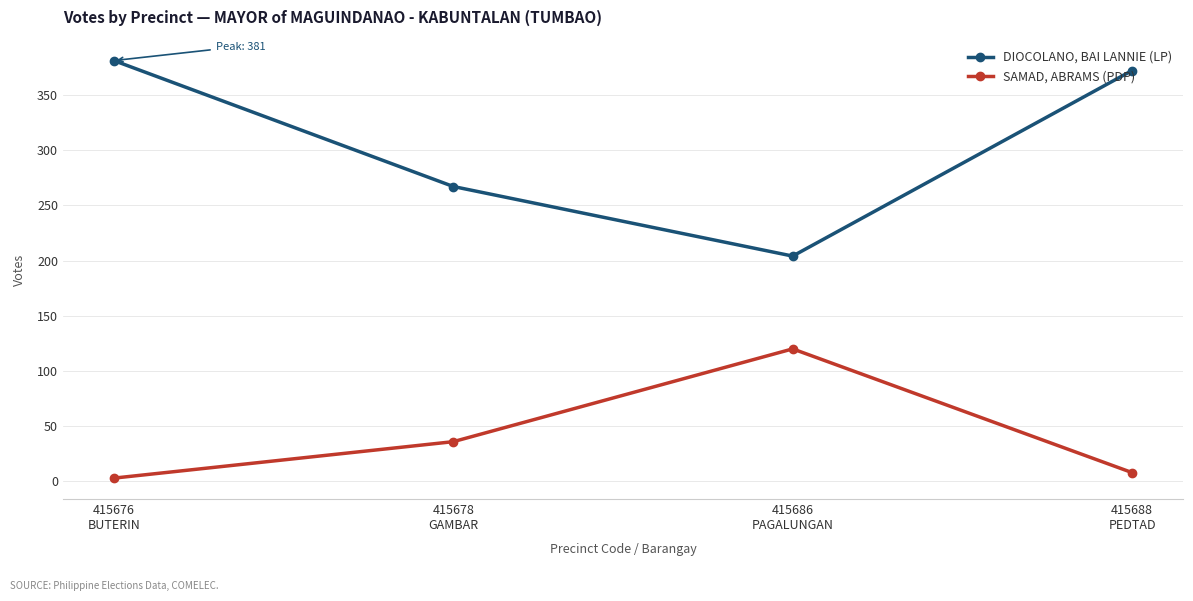

True or false: SAMAD, ABRAMS (PDP) and DIOCOLANO, BAI LANNIE (LP) intersect in this chart.

False